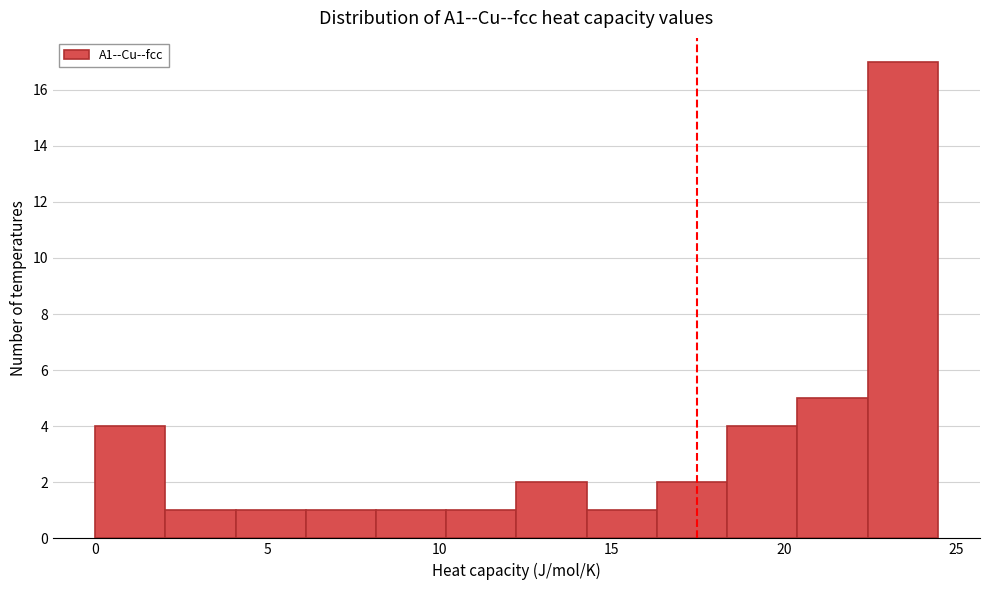

Over which range of the x-axis is the bar tallest?

22.5 to 24.5